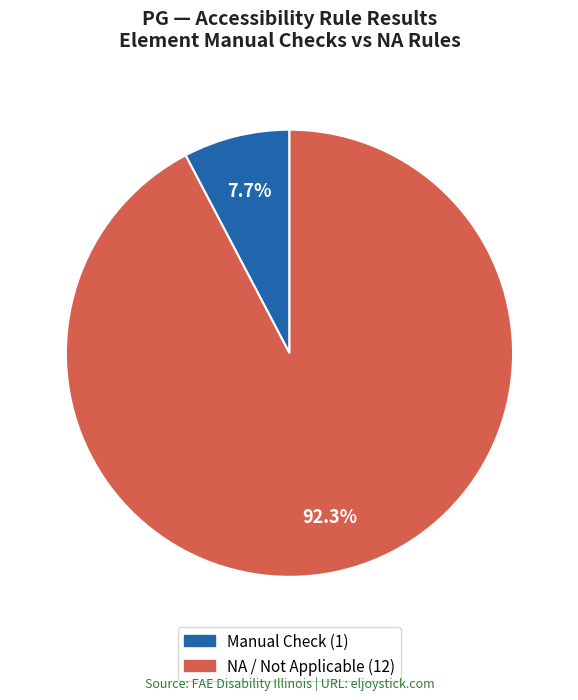

How many slices are in this pie chart?

2